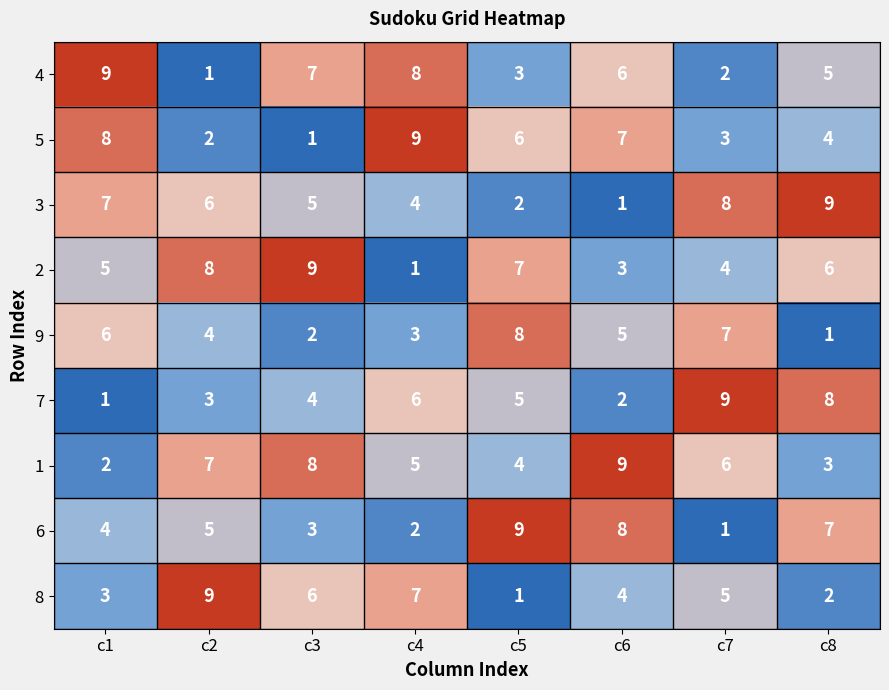

True or false: 2 has a value of 9 at c3.

True